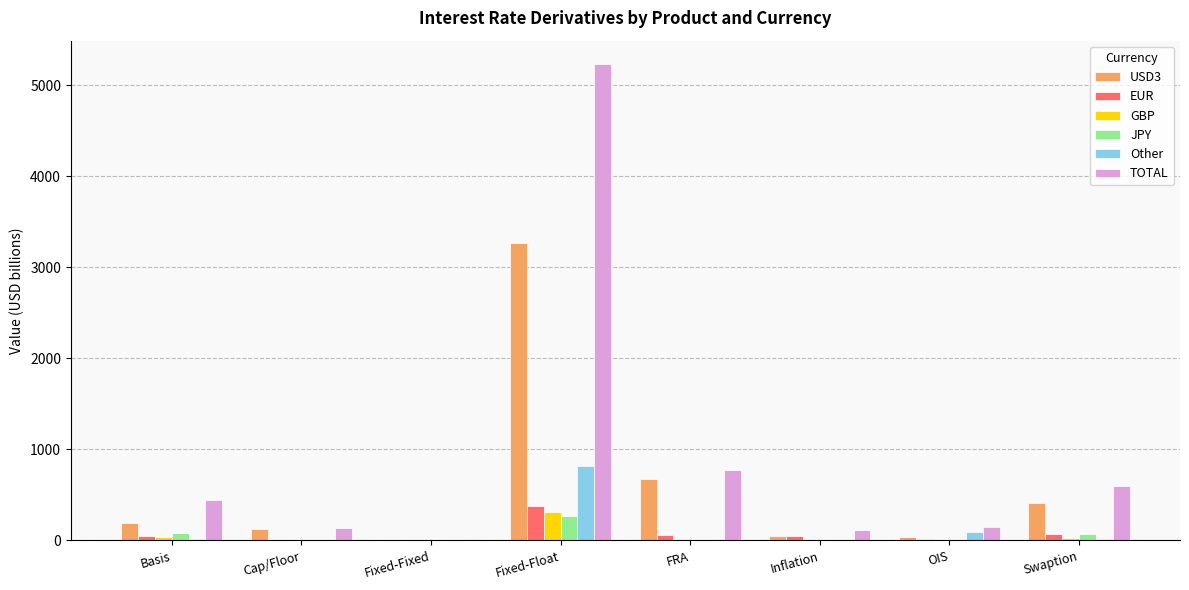

How many groups of bars are there?

8